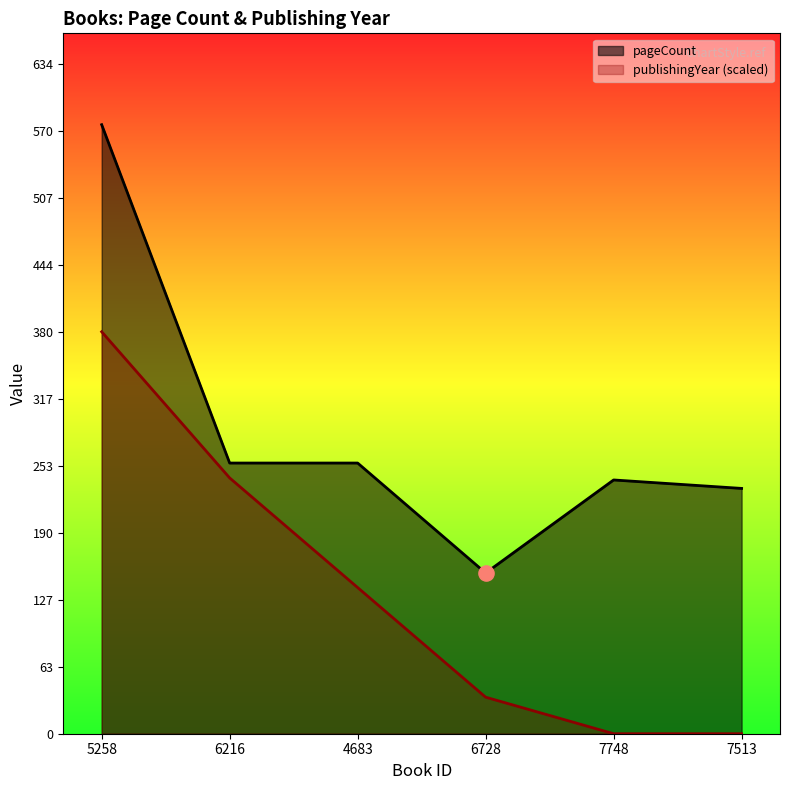

Is the value of pageCount at 4683 greater than the value of publishingYear at 6216?

Yes